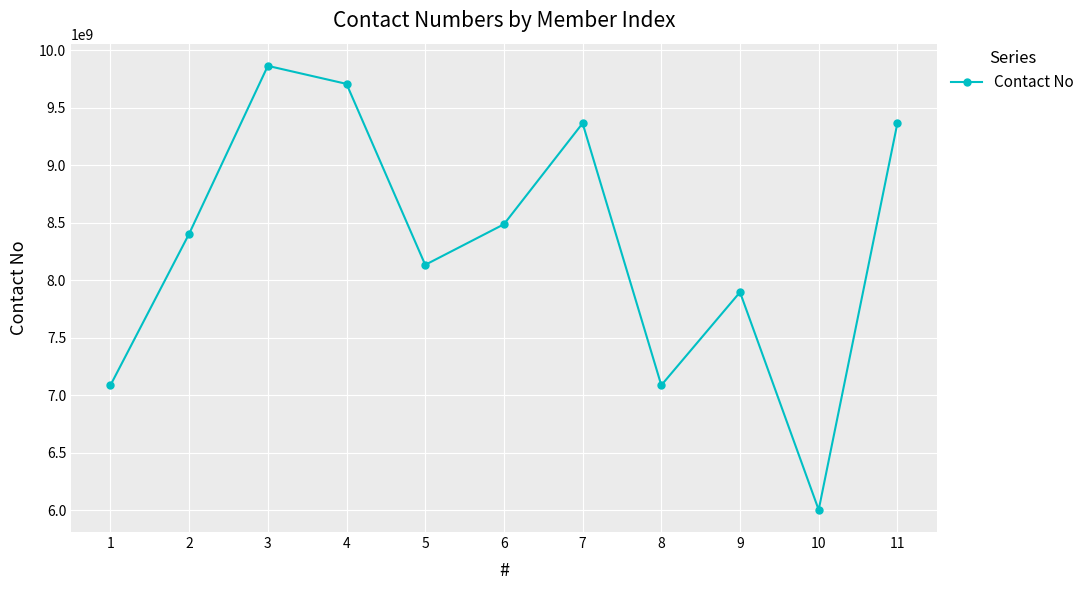

Where is the first local minimum?

5